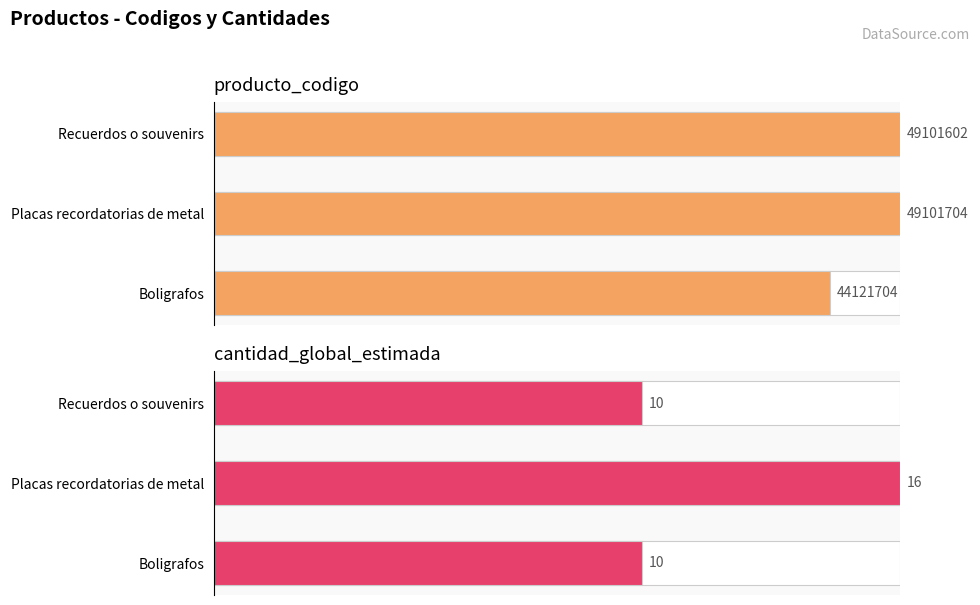

Is the value of cantidad_global_estimada at Recuerdos o souvenirs greater than the value of producto_codigo at Recuerdos o souvenirs?

No